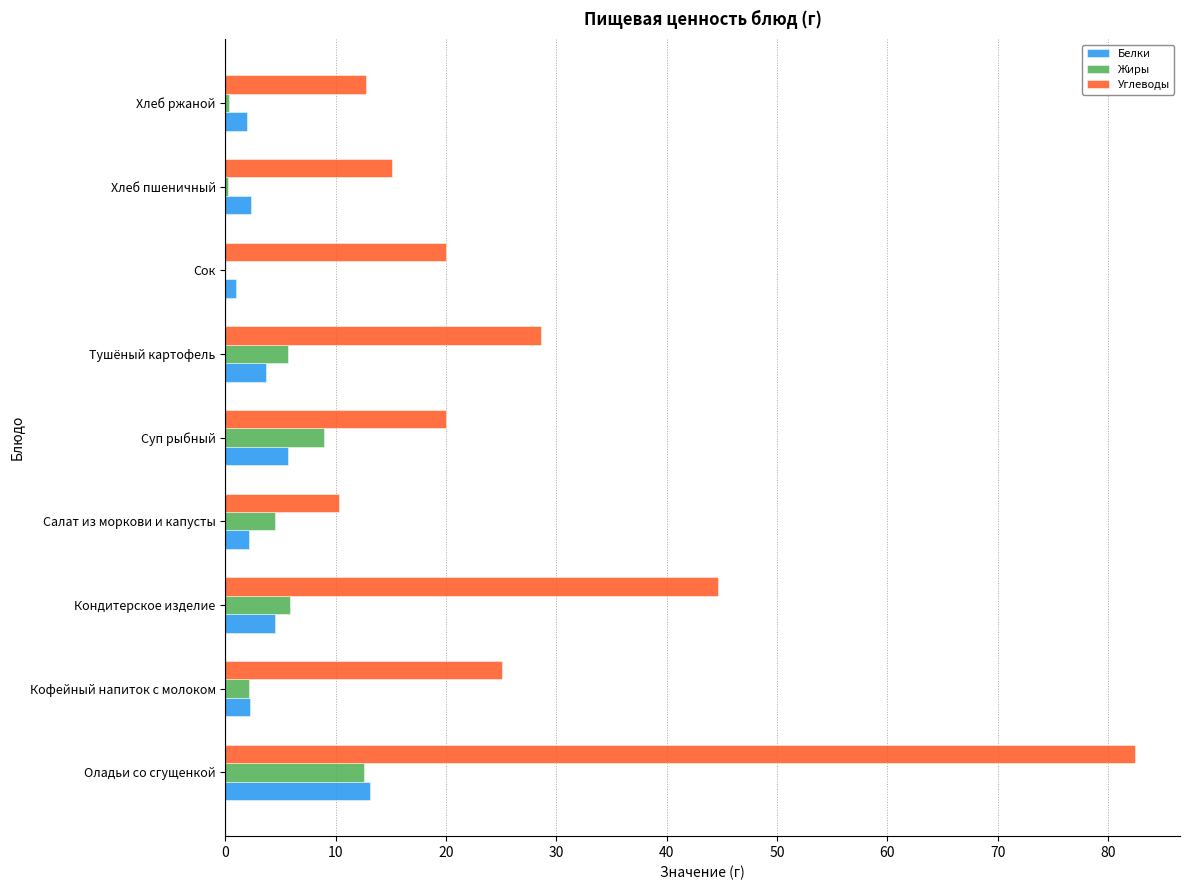

What is the sum of all Белки values?

36.6